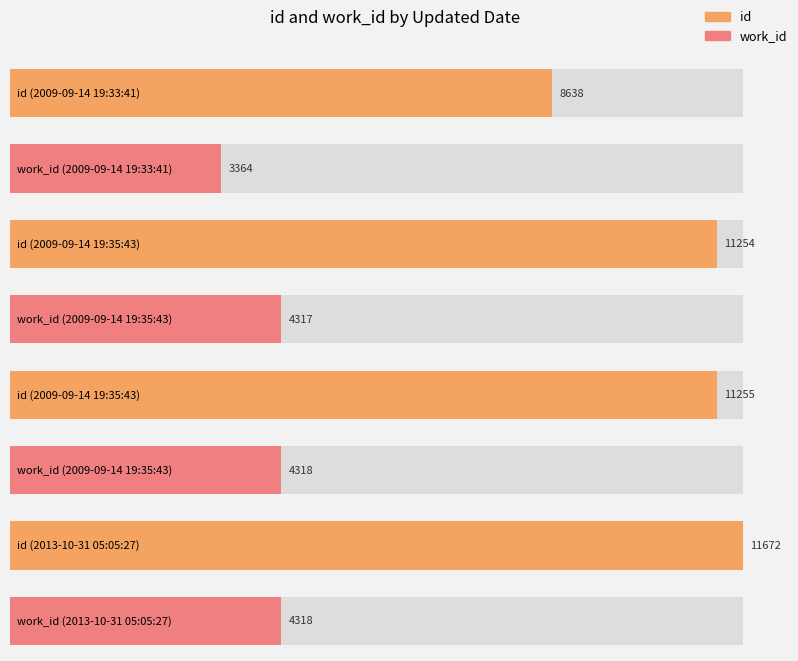

What is the minimum value shown in the chart?

3364